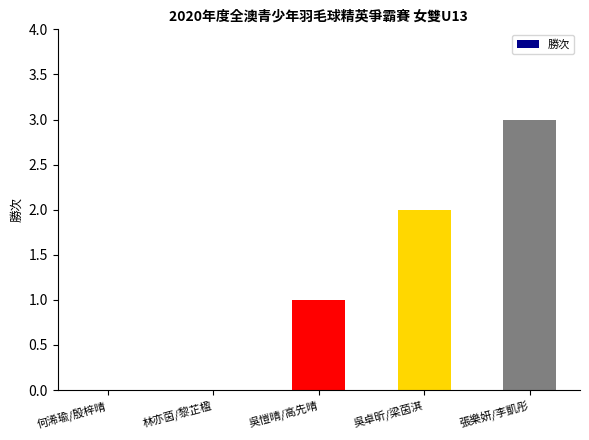

Between 林亦茵/黎芷楹 and 吳愷晴/高先晴, which is larger?

吳愷晴/高先晴